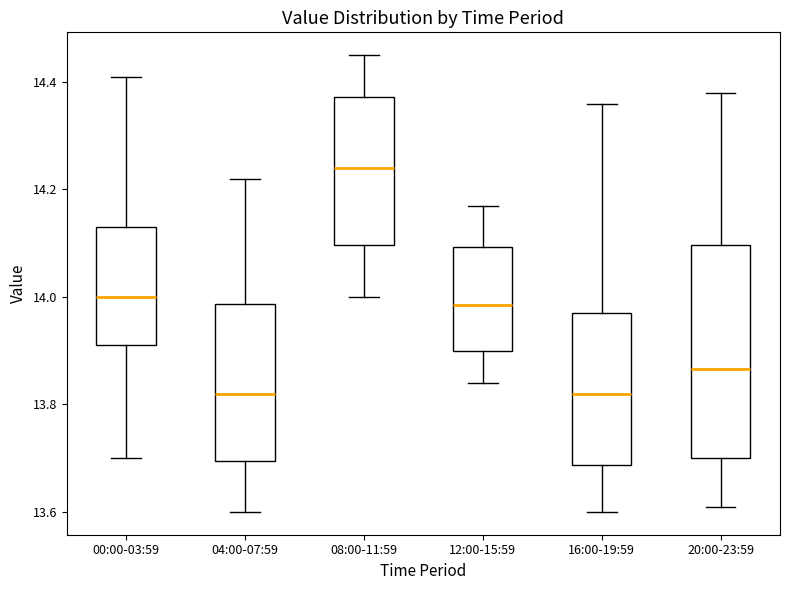

Where is the lower edge of the box for 20:00-23:59 on the y-axis? The values are not printed on the chart, so give them approximately, as read against the axis.

13.70